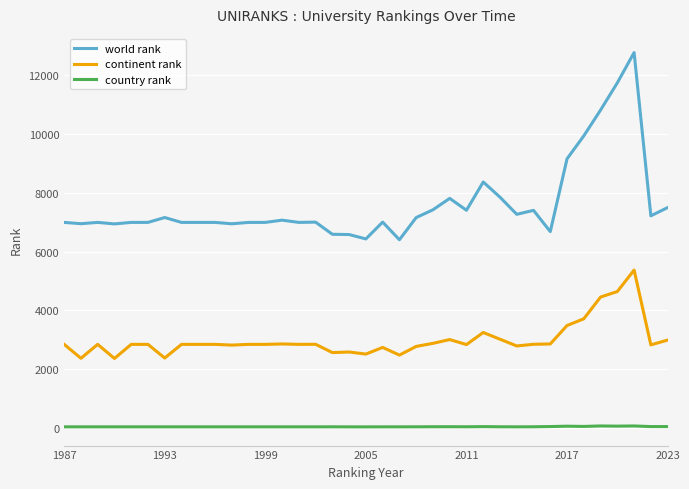

True or false: country rank and world rank cross at least once.

False